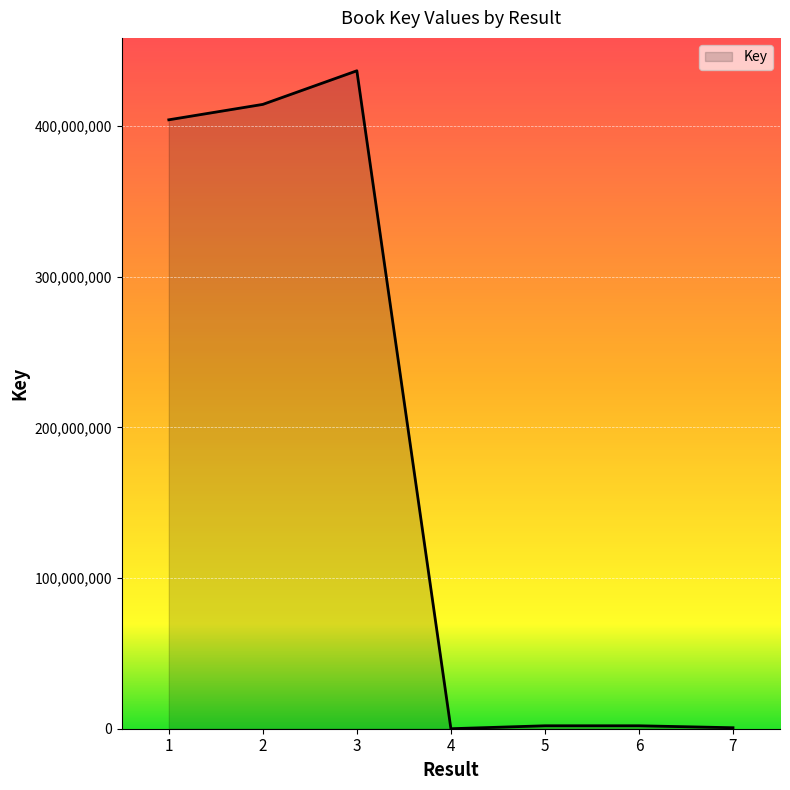

What is the average value?

179916483